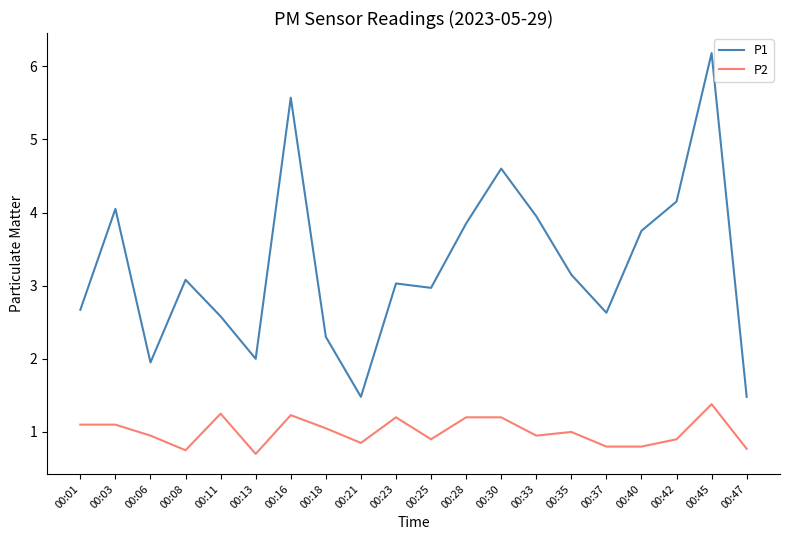

At which category is the sum across all series the highest?

00:45